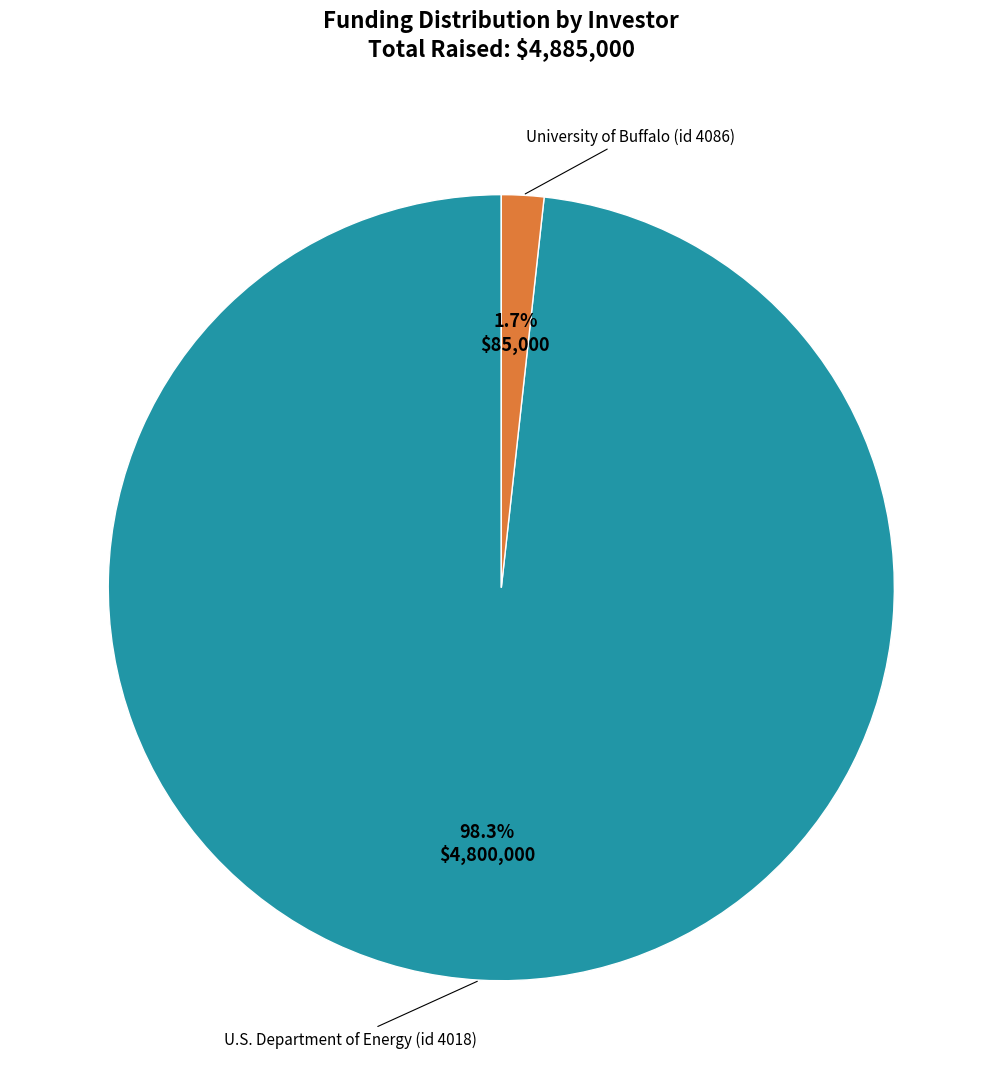

Which slice is the largest?

U.S. Department of Energy (id 4018)